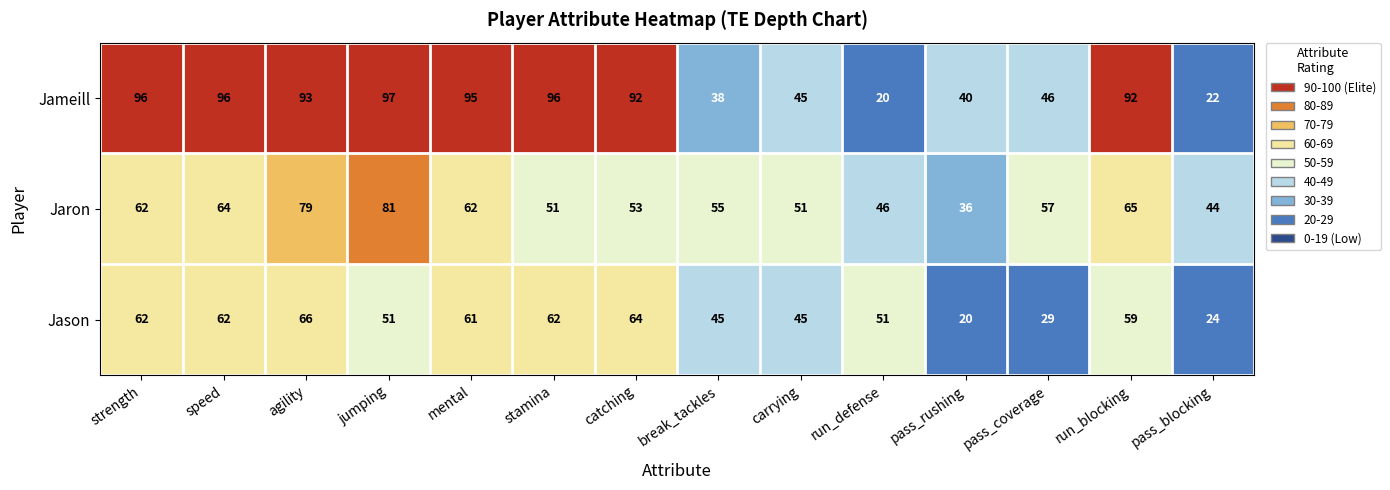

What is the difference between the highest and lowest values at agility?

27